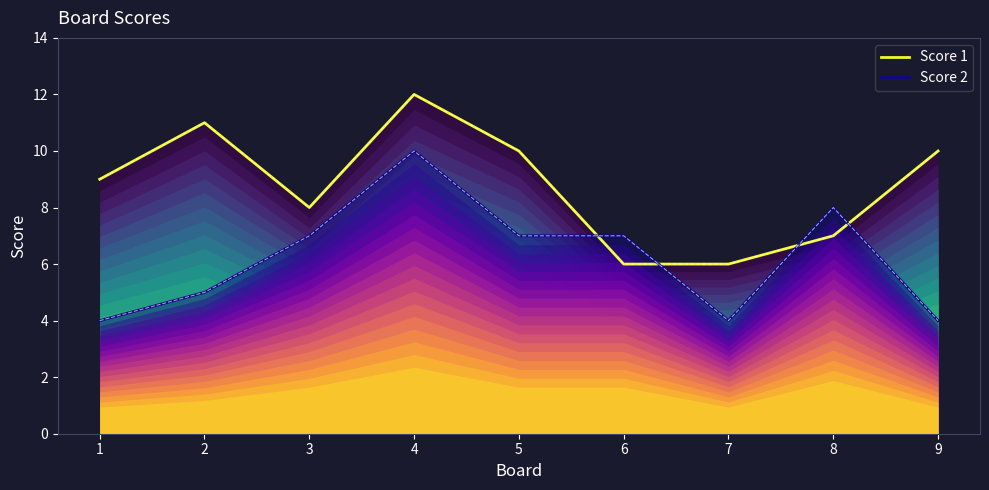

What are all the series names shown in the legend?

Score 1, Score 2